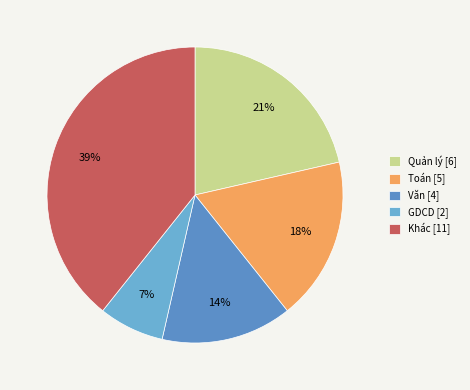

How many segments does this pie chart have?

5